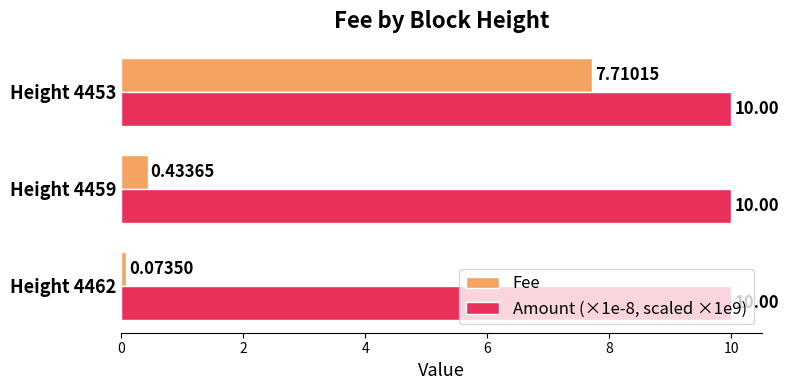

What is the spread (max minus min) of values at Height 4459?

9.6